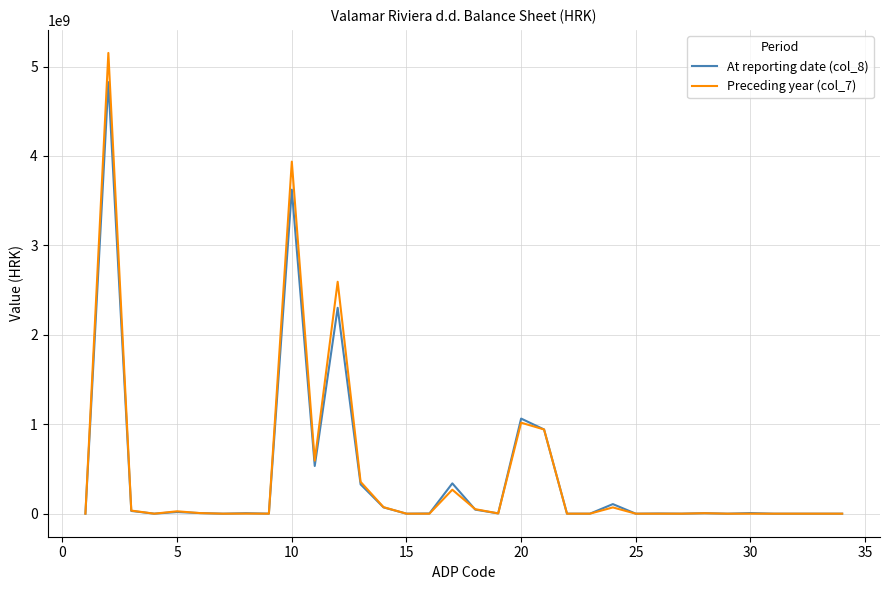

How many values in the At reporting date (col_8) series are below 5170681?

17